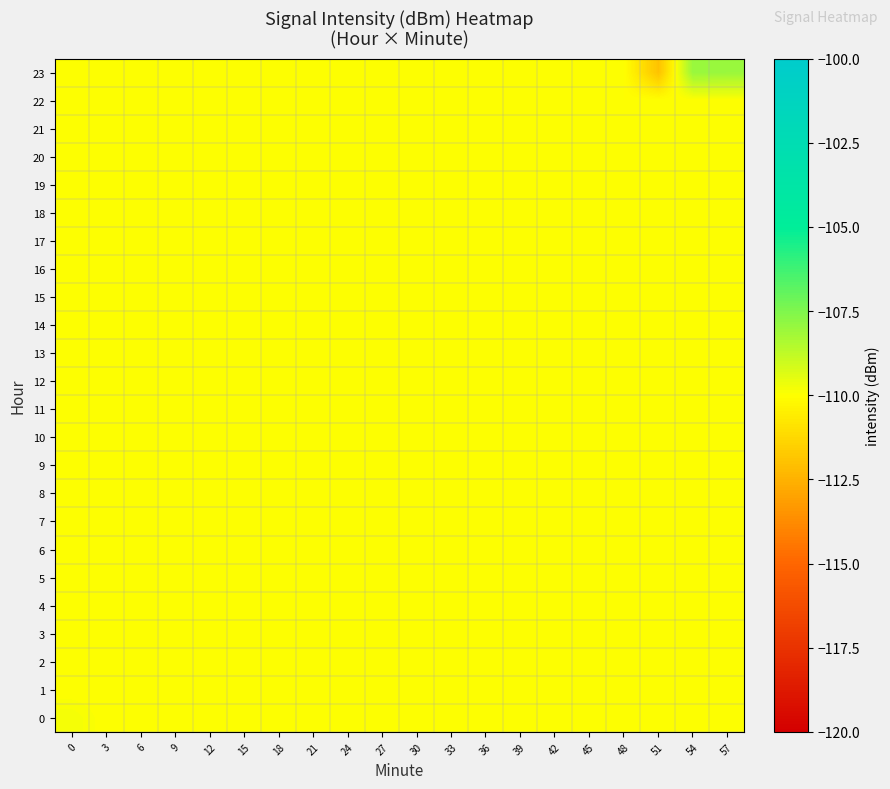

Reading left to right, what are all the values shown in this chart?

0: 0=-109.8	3=-110.0	6=-110.0	9=-110.0	12=-110.0	15=-110.0	18=-110.0	21=-110.0	24=-110.0	27=-110.0	30=-110.0	33=-110.0	36=-110.0	39=-110.0	42=-110.0	45=-110.0	48=-110.0	51=-110.0	54=-110.0	57=-110.0
1: 0=-110.0	3=-110.0	6=-110.0	9=-110.0	12=-110.0	15=-110.0	18=-110.0	21=-110.0	24=-110.0	27=-110.0	30=-110.0	33=-110.0	36=-110.0	39=-110.0	42=-110.0	45=-110.0	48=-110.0	51=-110.0	54=-110.0	57=-110.0
2: 0=-110.0	3=-110.0	6=-110.0	9=-110.0	12=-110.0	15=-110.0	18=-110.0	21=-110.0	24=-110.0	27=-110.0	30=-110.0	33=-110.0	36=-110.0	39=-110.0	42=-110.0	45=-110.0	48=-110.0	51=-110.0	54=-110.0	57=-110.0
3: 0=-110.0	3=-110.0	6=-110.0	9=-110.0	12=-110.0	15=-110.0	18=-110.0	21=-110.0	24=-110.0	27=-110.0	30=-110.0	33=-110.0	36=-110.0	39=-110.0	42=-110.0	45=-110.0	48=-110.0	51=-110.0	54=-110.0	57=-110.0
4: 0=-110.0	3=-110.0	6=-110.0	9=-110.0	12=-110.0	15=-110.0	18=-110.0	21=-110.0	24=-110.0	27=-110.0	30=-110.0	33=-110.0	36=-110.0	39=-110.0	42=-110.0	45=-110.0	48=-110.0	51=-110.0	54=-110.0	57=-110.0
5: 0=-110.0	3=-110.0	6=-110.0	9=-110.0	12=-110.0	15=-110.0	18=-110.0	21=-110.0	24=-110.0	27=-110.0	30=-110.0	33=-110.0	36=-110.0	39=-110.0	42=-110.0	45=-110.0	48=-110.0	51=-110.0	54=-110.0	57=-110.0
6: 0=-110.0	3=-110.0	6=-110.0	9=-110.0	12=-110.0	15=-110.0	18=-110.0	21=-110.0	24=-110.0	27=-110.0	30=-110.0	33=-110.0	36=-110.0	39=-110.0	42=-110.0	45=-110.0	48=-110.0	51=-110.0	54=-110.0	57=-110.0
7: 0=-110.0	3=-110.0	6=-110.0	9=-110.0	12=-110.0	15=-110.0	18=-110.0	21=-110.0	24=-110.0	27=-110.0	30=-110.0	33=-110.0	36=-110.0	39=-110.0	42=-110.0	45=-110.0	48=-110.0	51=-110.0	54=-110.0	57=-110.0
8: 0=-110.0	3=-110.0	6=-110.0	9=-110.0	12=-110.0	15=-110.0	18=-110.0	21=-110.0	24=-110.0	27=-110.0	30=-110.0	33=-110.0	36=-110.0	39=-110.0	42=-110.0	45=-110.0	48=-110.0	51=-110.0	54=-110.0	57=-110.0
9: 0=-110.0	3=-110.0	6=-110.0	9=-110.0	12=-110.0	15=-110.0	18=-110.0	21=-110.0	24=-110.0	27=-110.0	30=-110.0	33=-110.0	36=-110.0	39=-110.0	42=-110.0	45=-110.0	48=-110.0	51=-110.0	54=-110.0	57=-110.0
10: 0=-110.0	3=-110.0	6=-110.0	9=-110.0	12=-110.0	15=-110.0	18=-110.0	21=-110.0	24=-110.0	27=-110.0	30=-110.0	33=-110.0	36=-110.0	39=-110.0	42=-110.0	45=-110.0	48=-110.0	51=-110.0	54=-110.0	57=-110.0
11: 0=-110.0	3=-110.0	6=-110.0	9=-110.0	12=-110.0	15=-110.0	18=-110.0	21=-110.0	24=-110.0	27=-110.0	30=-110.0	33=-110.0	36=-110.0	39=-110.0	42=-110.0	45=-110.0	48=-110.0	51=-110.0	54=-110.0	57=-110.0
12: 0=-110.0	3=-110.0	6=-110.0	9=-110.0	12=-110.0	15=-110.0	18=-110.0	21=-110.0	24=-110.0	27=-110.0	30=-110.0	33=-110.0	36=-110.0	39=-110.0	42=-110.0	45=-110.0	48=-110.0	51=-110.0	54=-110.0	57=-110.0
13: 0=-110.0	3=-110.0	6=-110.0	9=-110.0	12=-110.0	15=-110.0	18=-110.0	21=-110.0	24=-110.0	27=-110.0	30=-110.0	33=-110.0	36=-110.0	39=-110.0	42=-110.0	45=-110.0	48=-110.0	51=-110.0	54=-110.0	57=-110.0
14: 0=-110.0	3=-110.0	6=-110.0	9=-110.0	12=-110.0	15=-110.0	18=-110.0	21=-110.0	24=-110.0	27=-110.0	30=-110.0	33=-110.0	36=-110.0	39=-110.0	42=-110.0	45=-110.0	48=-110.0	51=-110.0	54=-110.0	57=-110.0
15: 0=-110.0	3=-110.0	6=-110.0	9=-110.0	12=-110.0	15=-110.0	18=-110.0	21=-110.0	24=-110.0	27=-110.0	30=-110.0	33=-110.0	36=-110.0	39=-110.0	42=-110.0	45=-110.0	48=-110.0	51=-110.0	54=-110.0	57=-110.0
16: 0=-110.0	3=-110.0	6=-110.0	9=-110.0	12=-110.0	15=-110.0	18=-110.0	21=-110.0	24=-110.0	27=-110.0	30=-110.0	33=-110.0	36=-110.0	39=-110.0	42=-110.0	45=-110.0	48=-110.0	51=-110.0	54=-110.0	57=-110.0
17: 0=-110.0	3=-110.0	6=-110.0	9=-110.0	12=-110.0	15=-110.0	18=-110.0	21=-110.0	24=-110.0	27=-110.0	30=-110.0	33=-110.0	36=-110.0	39=-110.0	42=-110.0	45=-110.0	48=-110.0	51=-110.0	54=-110.0	57=-110.0
18: 0=-110.0	3=-110.0	6=-110.0	9=-110.0	12=-110.0	15=-110.0	18=-110.0	21=-110.0	24=-110.0	27=-110.0	30=-110.0	33=-110.0	36=-110.0	39=-110.0	42=-110.0	45=-110.0	48=-110.0	51=-110.0	54=-110.0	57=-110.0
19: 0=-110.0	3=-110.0	6=-110.0	9=-110.0	12=-110.0	15=-110.0	18=-110.0	21=-110.0	24=-110.0	27=-110.0	30=-110.0	33=-110.0	36=-110.0	39=-110.0	42=-110.0	45=-110.0	48=-110.0	51=-110.0	54=-110.0	57=-110.0
20: 0=-110.0	3=-110.0	6=-110.0	9=-110.0	12=-110.0	15=-110.0	18=-110.0	21=-110.0	24=-110.0	27=-110.0	30=-110.0	33=-110.0	36=-110.0	39=-110.0	42=-110.0	45=-110.0	48=-110.0	51=-110.0	54=-110.0	57=-110.0
21: 0=-110.0	3=-110.0	6=-110.0	9=-110.0	12=-110.0	15=-110.0	18=-110.0	21=-110.0	24=-110.0	27=-110.0	30=-110.0	33=-110.0	36=-110.0	39=-110.0	42=-110.0	45=-110.0	48=-110.0	51=-110.0	54=-110.0	57=-110.0
22: 0=-110.0	3=-110.0	6=-110.0	9=-110.0	12=-110.0	15=-110.0	18=-110.0	21=-110.0	24=-110.0	27=-110.0	30=-110.0	33=-110.0	36=-110.0	39=-110.0	42=-110.0	45=-110.0	48=-110.0	51=-110.0	54=-110.0	57=-110.0
23: 0=-110.0	3=-110.0	6=-110.0	9=-110.0	12=-110.0	15=-110.0	18=-110.0	21=-110.0	24=-110.0	27=-110.0	30=-110.0	33=-110.0	36=-110.0	39=-110.0	42=-110.0	45=-110.0	48=-110.0	51=-112.0	54=-108.0	57=-108.0